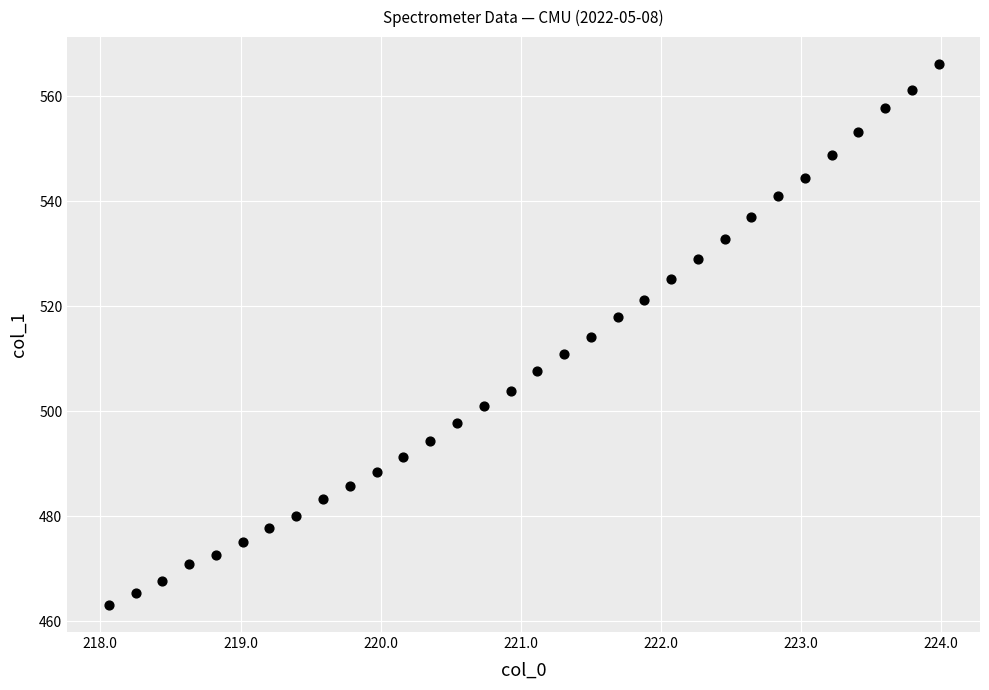

What is the range of X values (max minus min)?

5.9